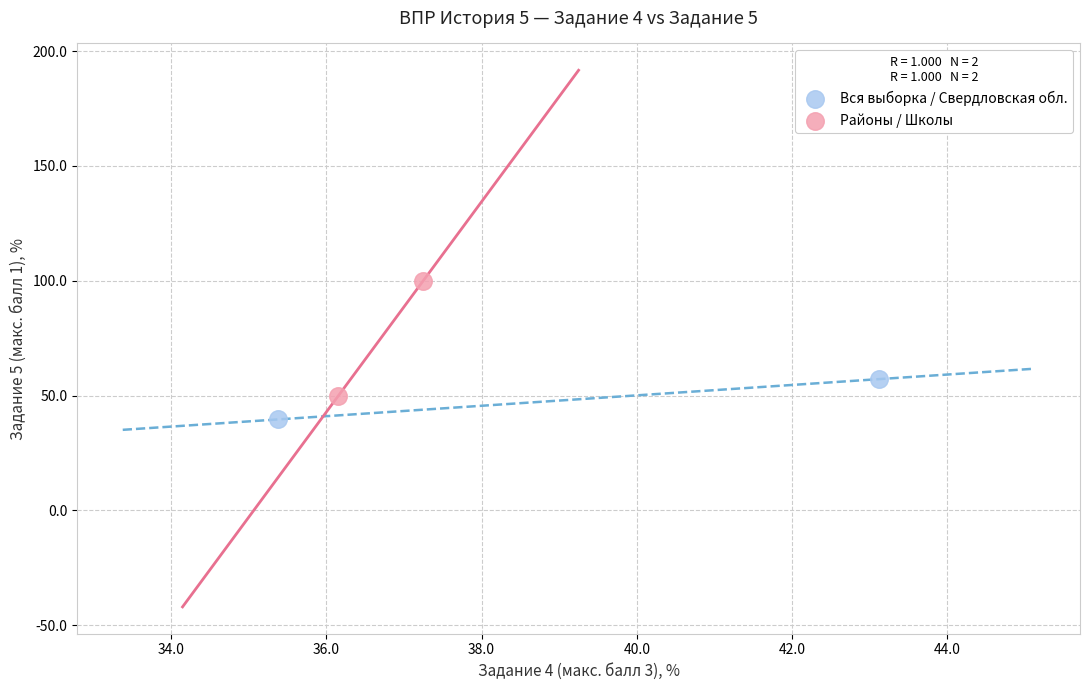

Which series contains the lowest Y value?

Вся выборка / Свердловская обл.